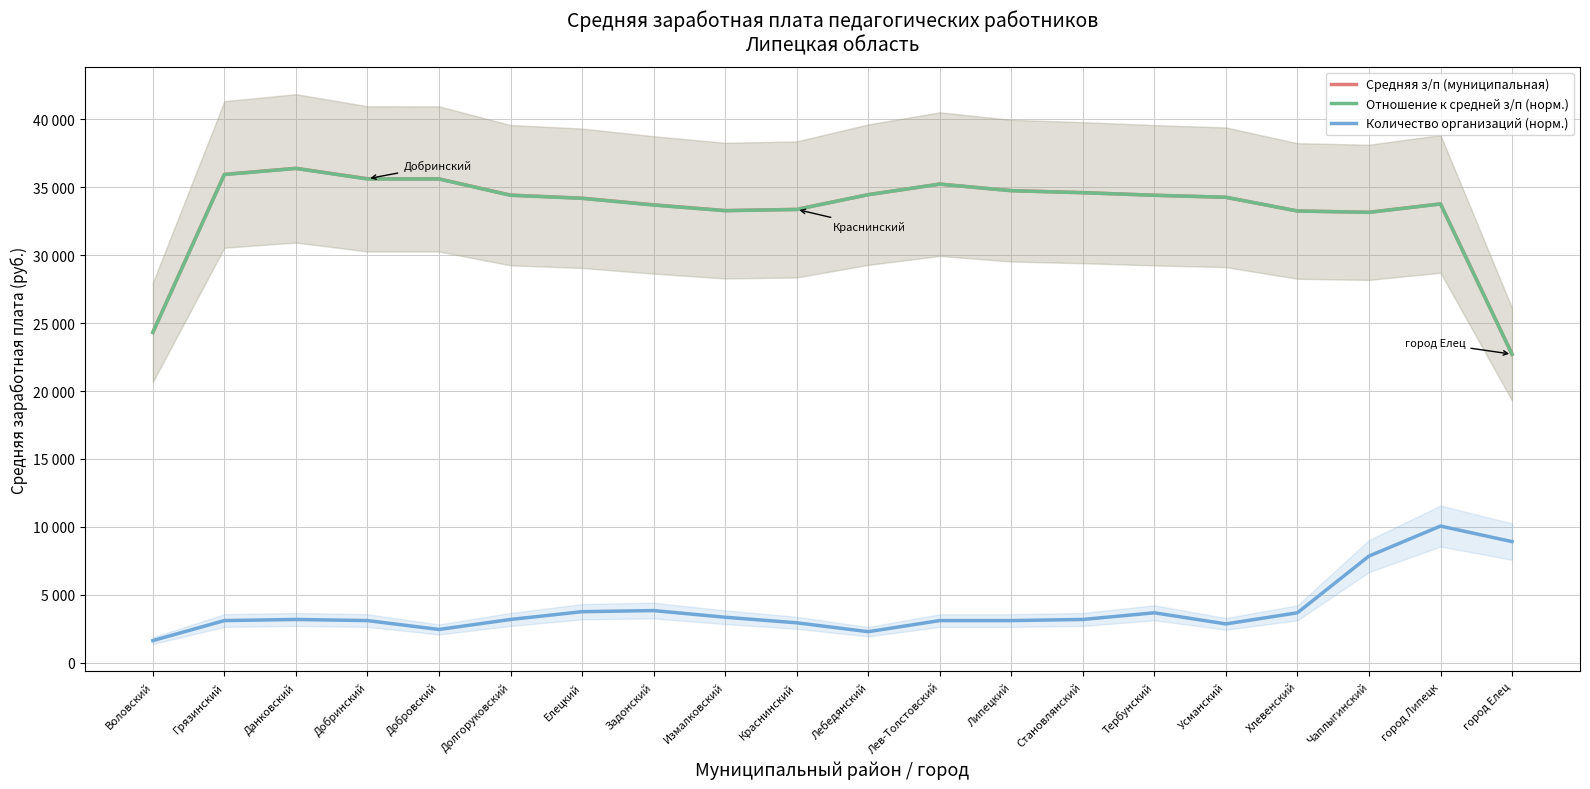

Rank the series at Липецкий from lowest to highest value.

Количество организаций (норм.), Отношение к средней з/п (норм.), Средняя з/п (муниципальная)